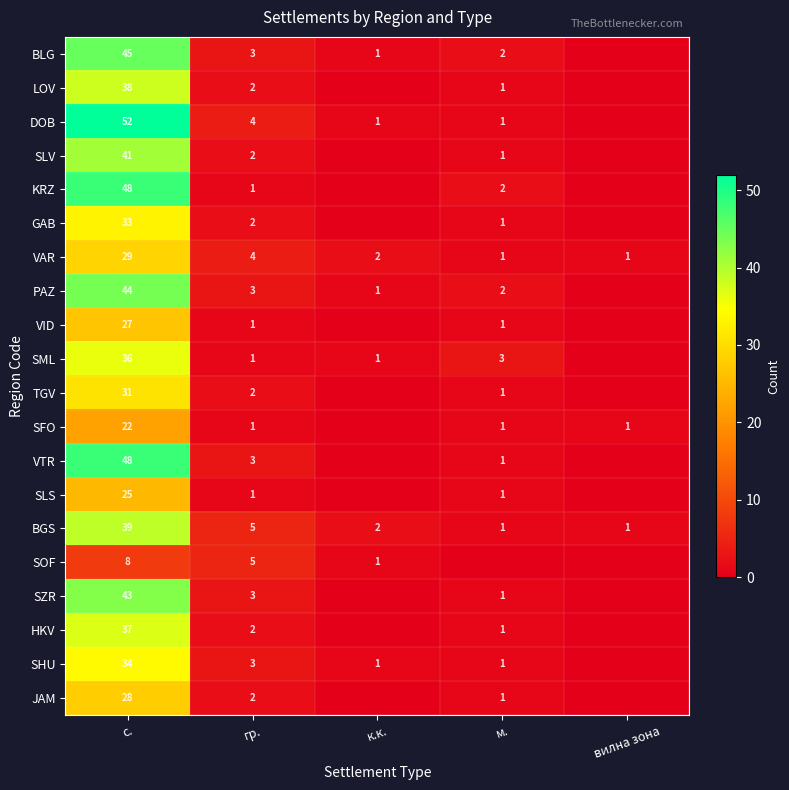

Is it true that SML equals 1 at гр.?

True